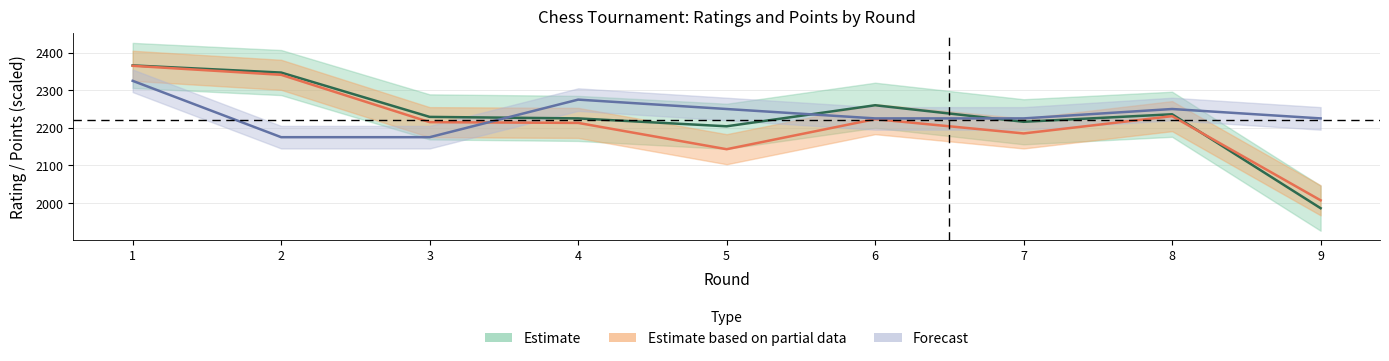

True or false: RtgN has more than 1 points higher than both neighbors.

True